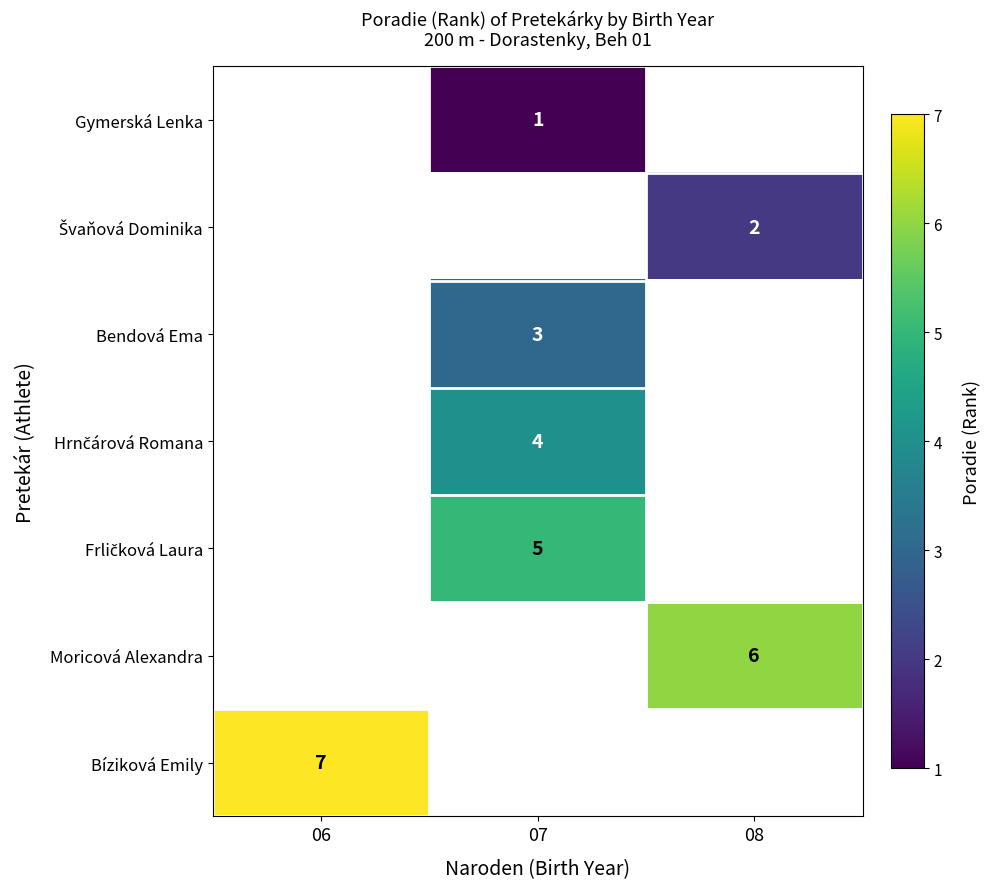

How many data points does each series have?

3